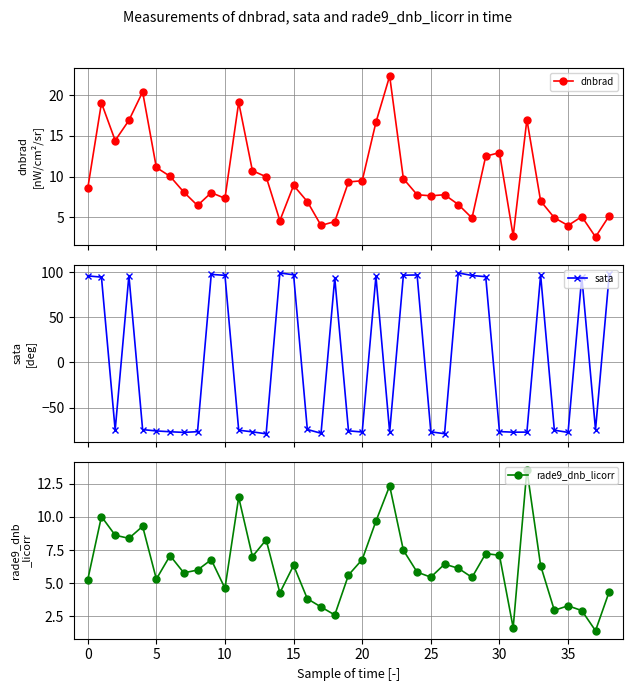

The value of sata at 25 is -121.5. True or false?

False